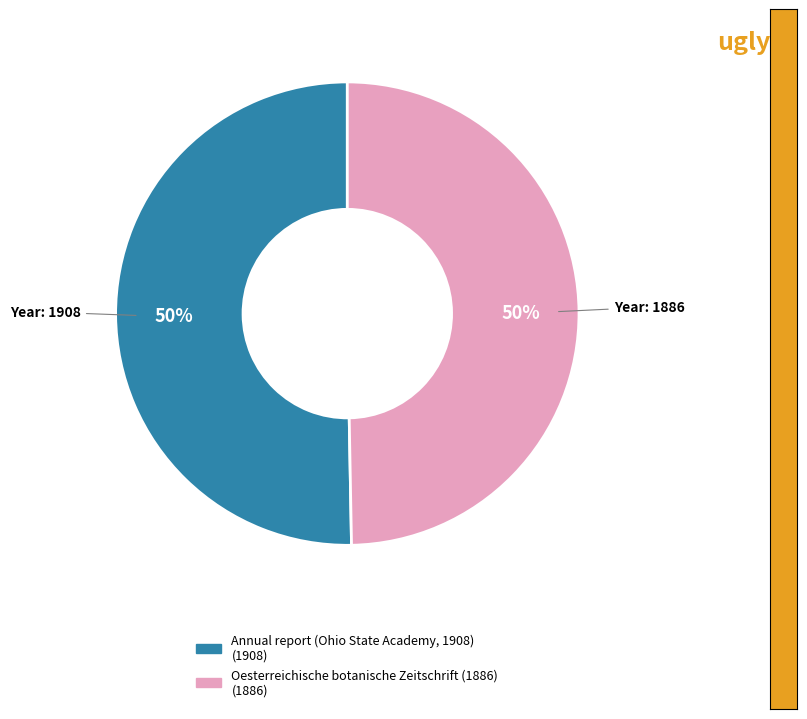

How many slices are in this pie chart?

2